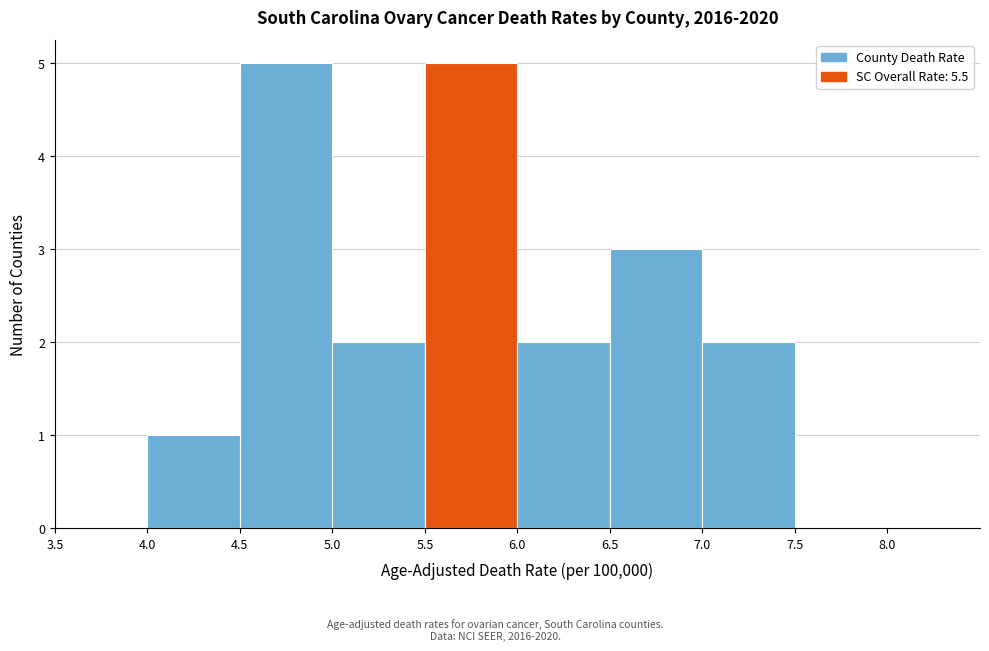

What is the height of the bar covering 6.0 to 6.5 on the x-axis? The values are not printed on the chart, so give them approximately, as read against the axis.

2